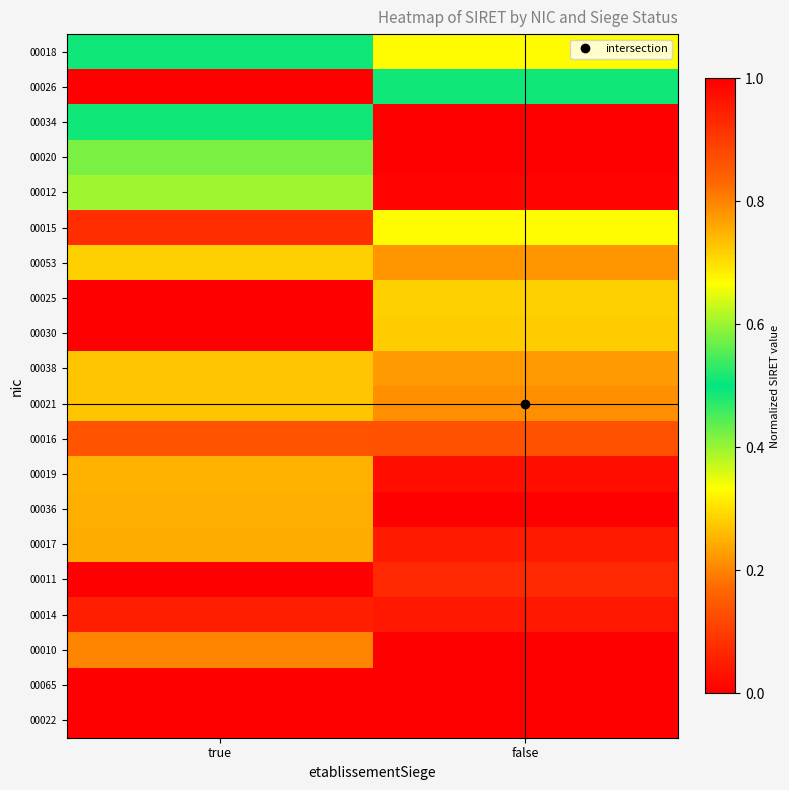

Count the number of data series in this chart.

20